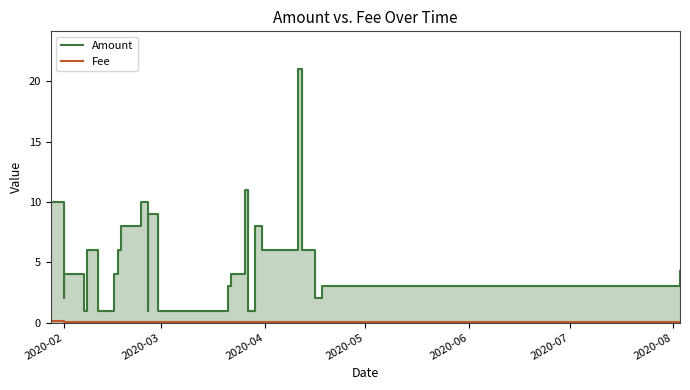

Reading left to right, list all the values displayed in this chart.

Amount: 2020-08-03=4.3	2020-04-18=3.0	2020-04-16=2.0	2020-04-12=6.0	2020-04-11=21.0	2020-04-05=6.0	2020-04-05=6.0	2020-03-31=6.0	2020-03-29=8.0	2020-03-27=1.0	2020-03-26=11.0	2020-03-22=4.0	2020-03-21=3.0	2020-03-19=1.0	2020-03-16=1.0	2020-03-02=1.0	2020-03-01=1.0	2020-02-29=1.0	2020-02-29=1.0	2020-02-26=1.0	2020-02-26=9.0	2020-02-24=10.0	2020-02-18=8.0	2020-02-17=6.0	2020-02-16=4.0	2020-02-11=1.0	2020-02-08=6.0	2020-02-07=1.0	2020-02-01=2.0	2020-02-01=4.0	2020-01-28=10.0
Fee: 2020-08-03=0.1	2020-04-18=0.1	2020-04-16=0.0	2020-04-12=0.1	2020-04-11=0.0	2020-04-05=0.0	2020-04-05=0.0	2020-03-31=0.1	2020-03-29=0.1	2020-03-27=0.0	2020-03-26=0.1	2020-03-22=0.0	2020-03-21=0.1	2020-03-19=0.0	2020-03-16=0.1	2020-03-02=0.0	2020-03-01=0.0	2020-02-29=0.0	2020-02-29=0.0	2020-02-26=0.1	2020-02-26=0.1	2020-02-24=0.0	2020-02-18=0.0	2020-02-17=0.0	2020-02-16=0.0	2020-02-11=0.1	2020-02-08=0.0	2020-02-07=0.0	2020-02-01=0.1	2020-02-01=0.1	2020-01-28=0.1